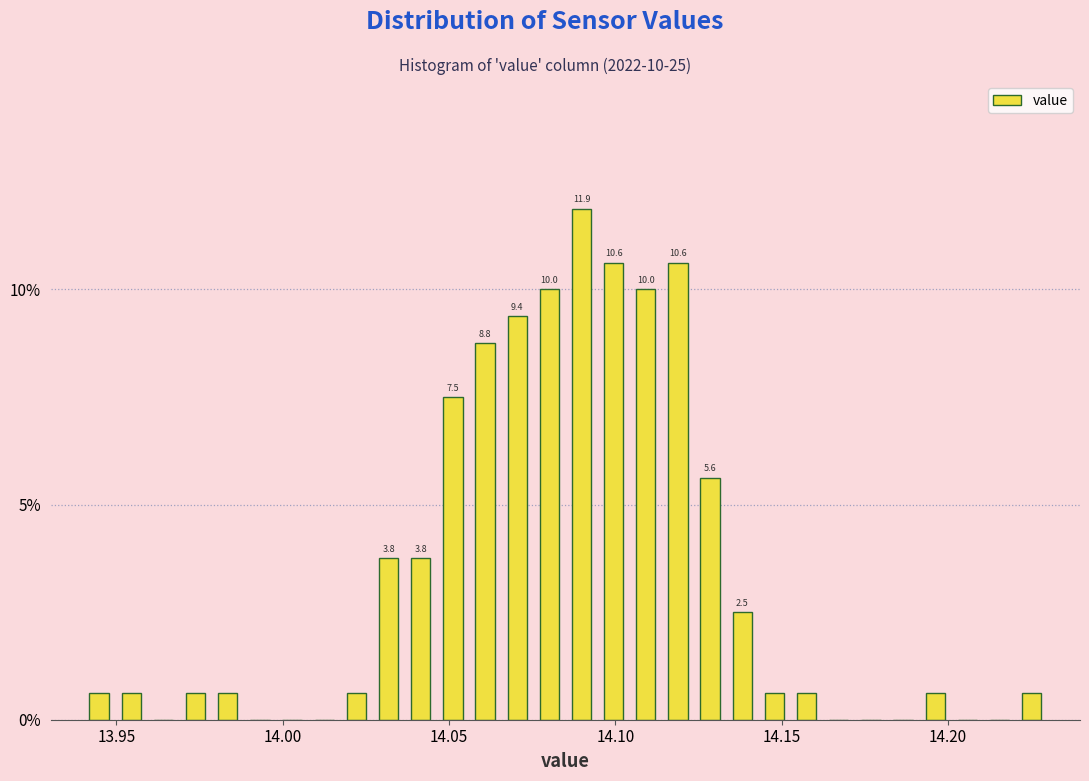

Around what value on the x-axis is the tallest bar? Give the approximate position of its centre, as read against the axis.

14.090